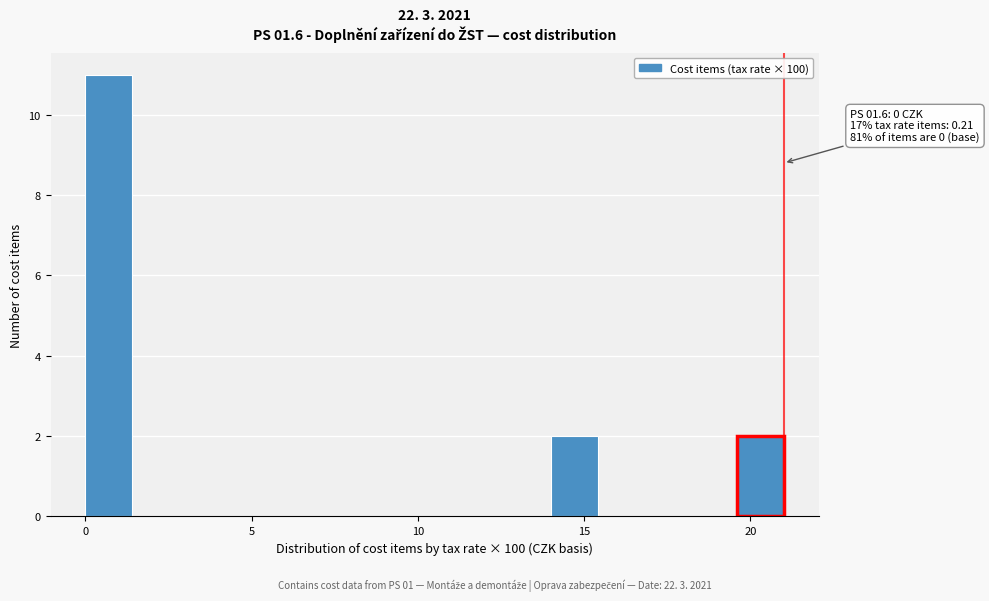

Around what value on the x-axis is the tallest bar? Give the approximate position of its centre, as read against the axis.

0.5